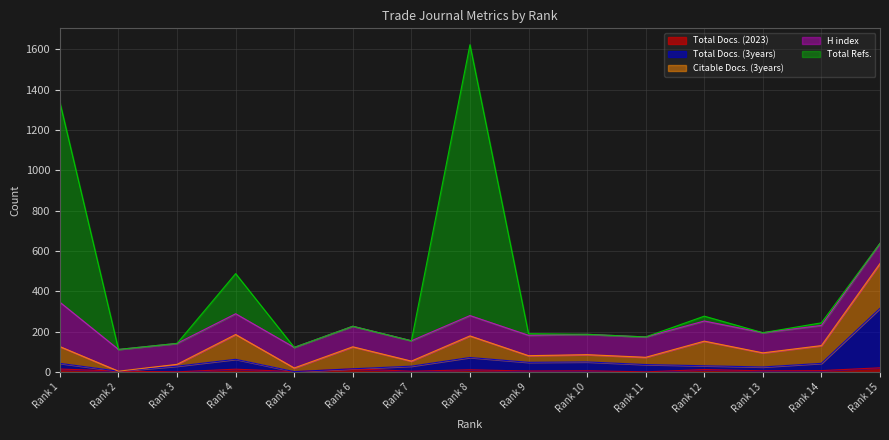

What is the approximate value of H index at 6, to the nearest 10?

100